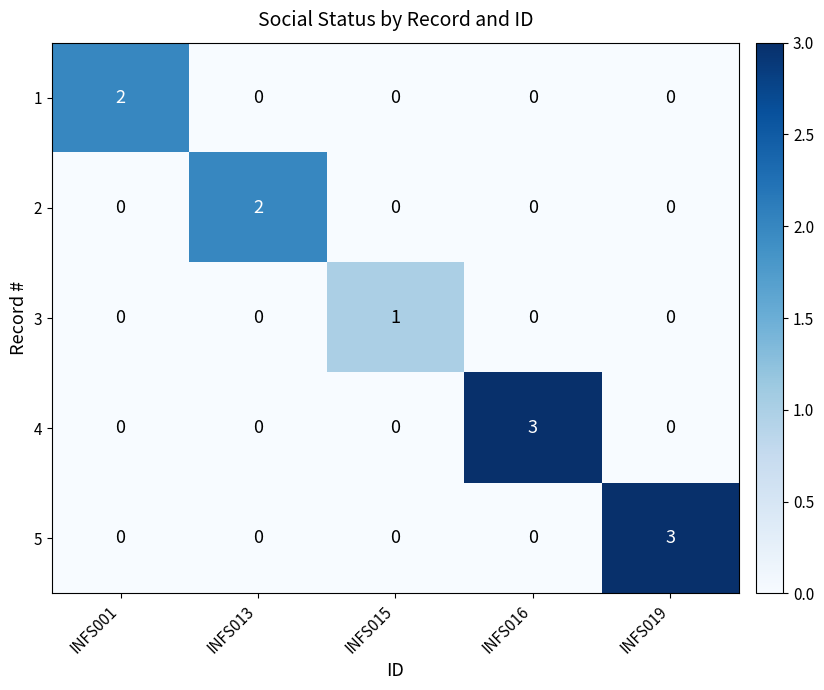

Reading left to right, what are all the values shown in this chart?

1: 2	0	0	0	0
2: 0	2	0	0	0
3: 0	0	1	0	0
4: 0	0	0	3	0
5: 0	0	0	0	3